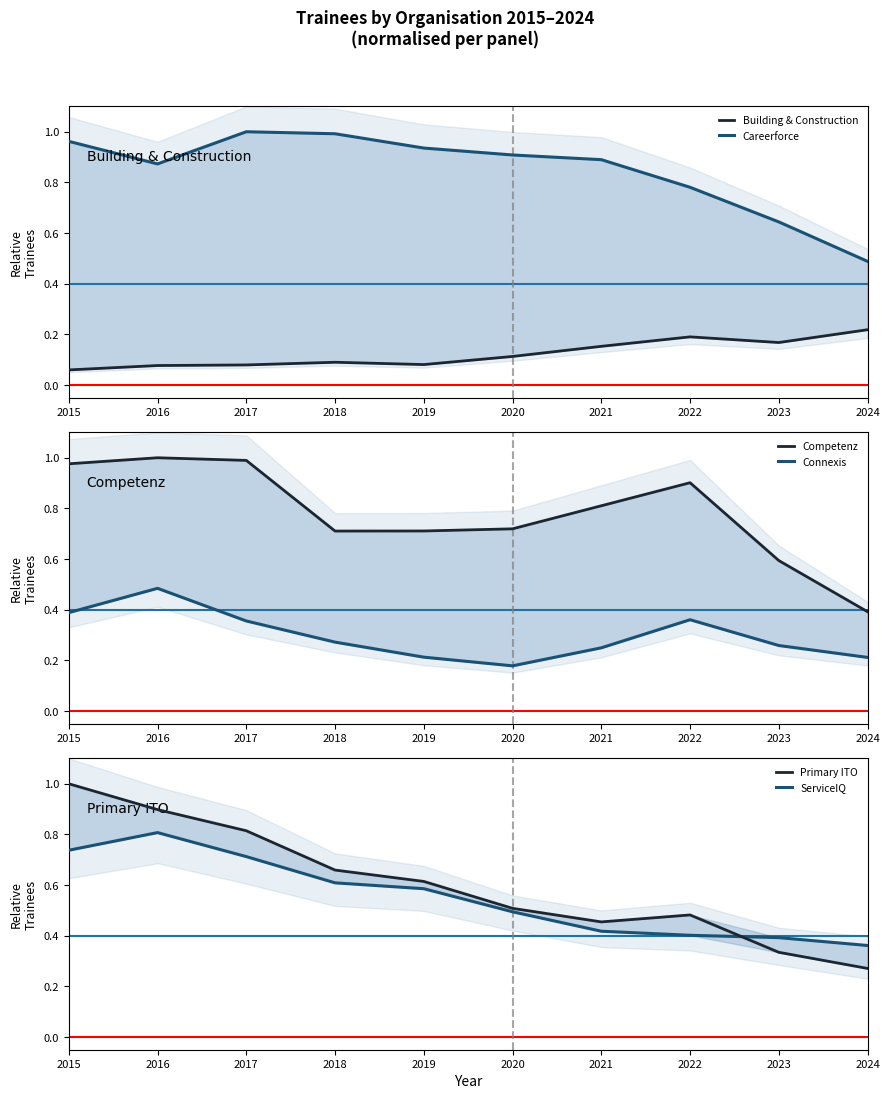

Count the ServiceIQ values in the range 0 to 1.

10